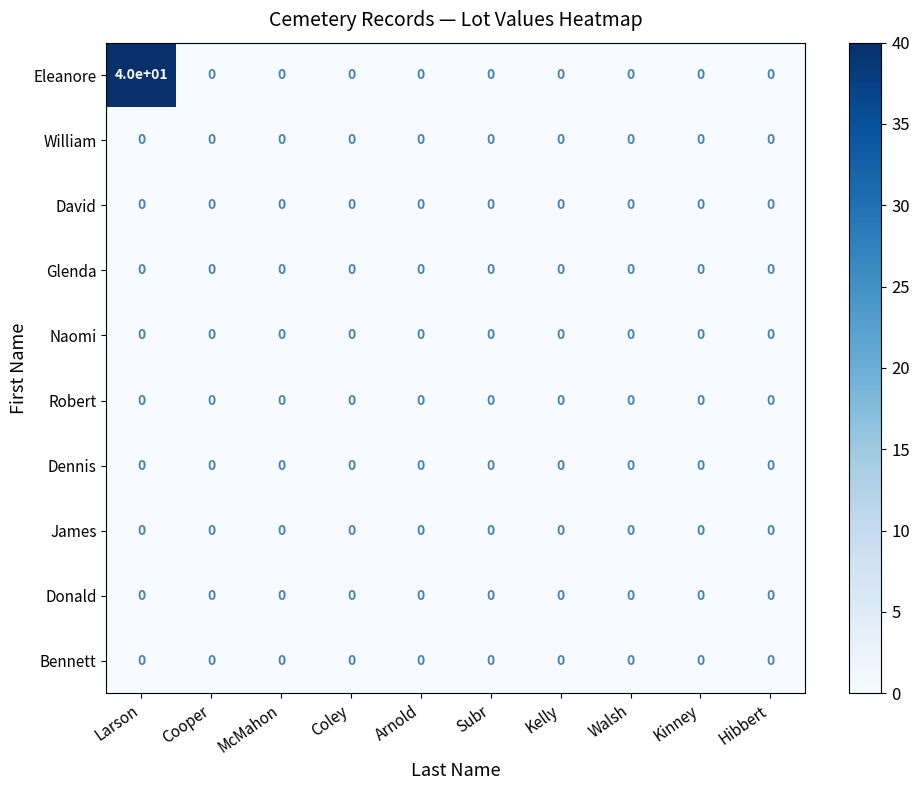

Between Larson and Subr, which series saw the biggest shift?

Eleanore